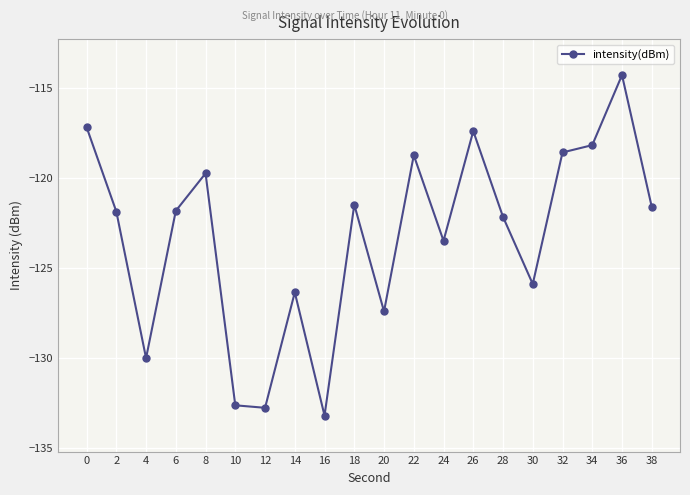

What is the sum of all values?

-2464.8